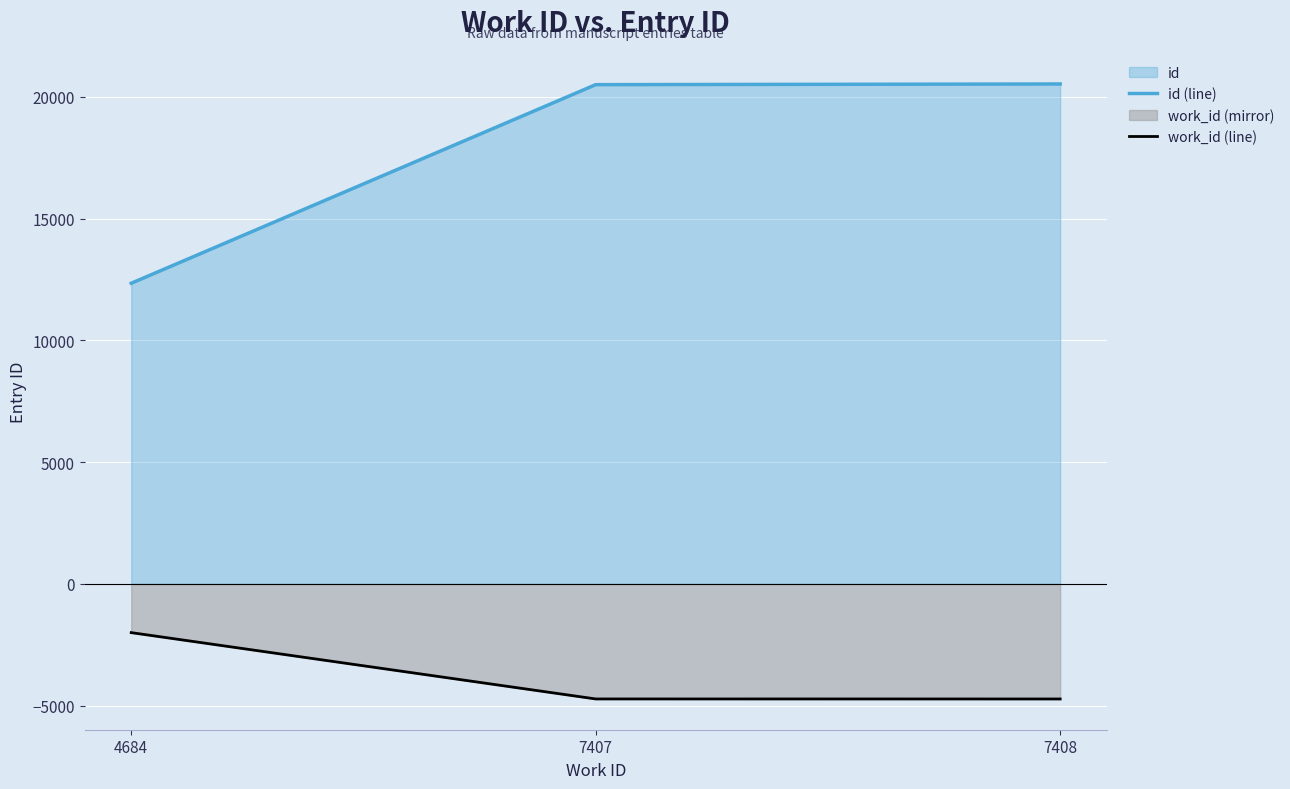

What is the value of the id (line) point at the 1st from the left?

12345